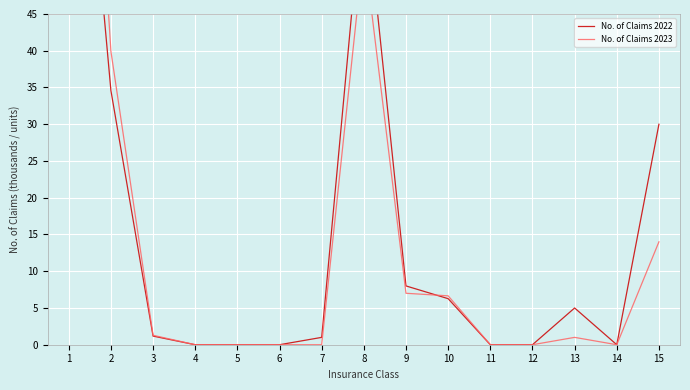

Which series ends up on top after the final intersection of No. of Claims 2022 and No. of Claims 2023?

No. of Claims 2023